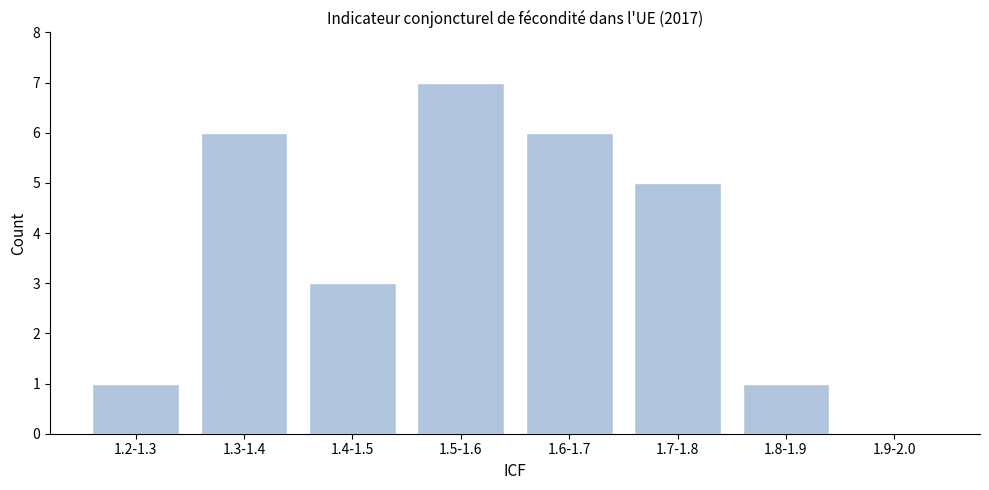

Reading left to right, list all the values displayed in this chart.

1.2-1.3=1	1.3-1.4=6	1.4-1.5=3	1.5-1.6=7	1.6-1.7=6	1.7-1.8=5	1.8-1.9=1	1.9-2.0=0